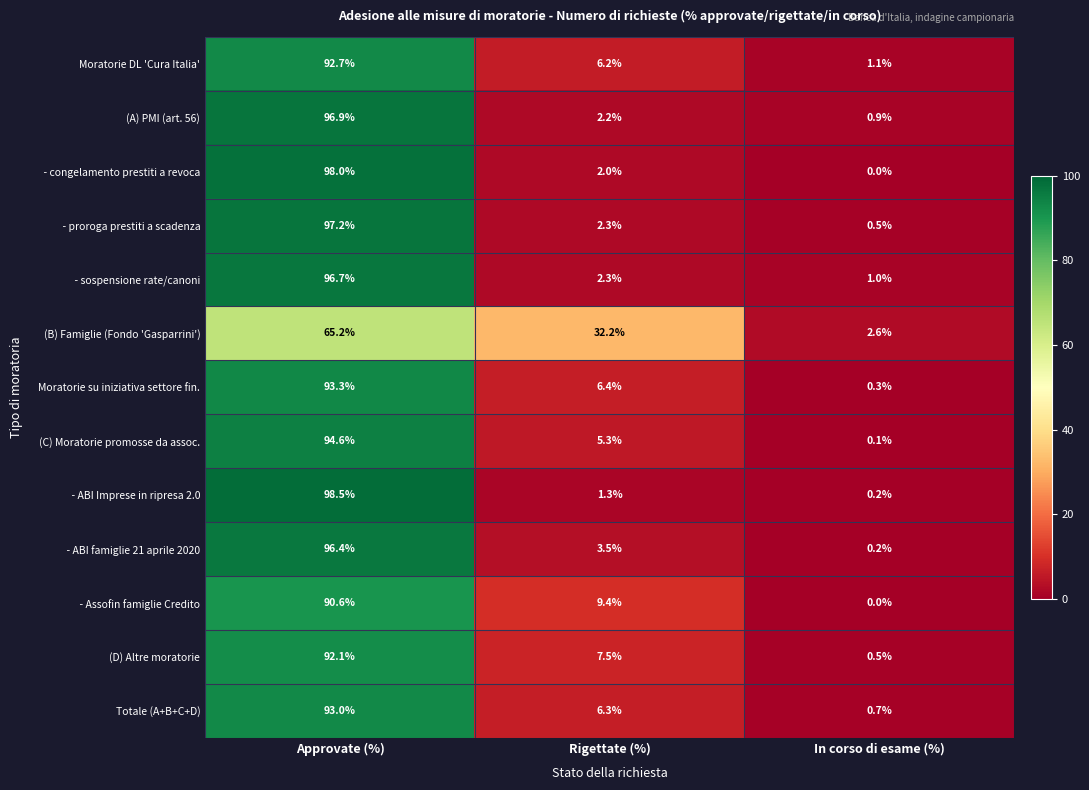

What is the greatest value displayed?

98.5